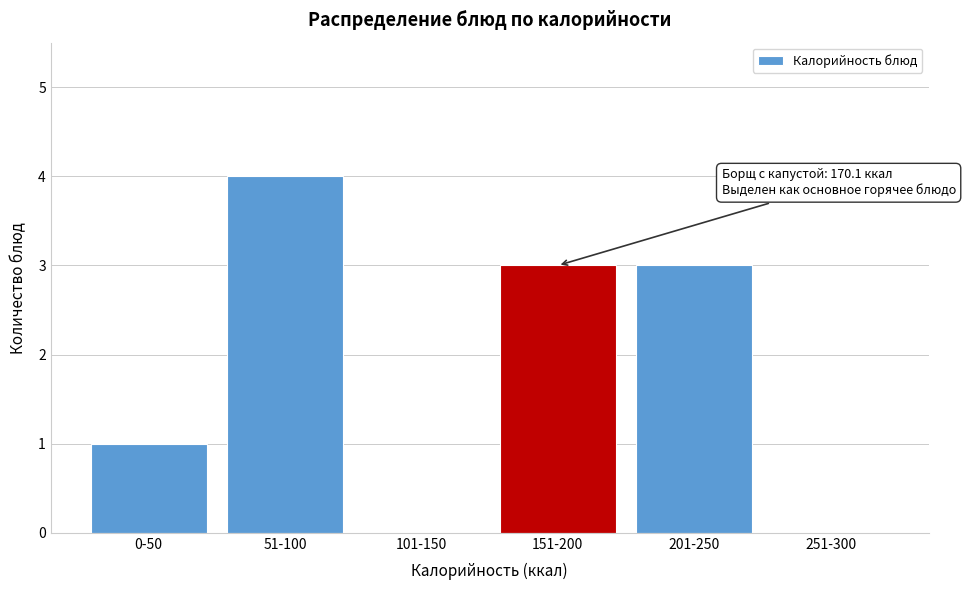

Reading left to right, transcribe all the data shown in this chart.

0-50=1	51-100=4	101-150=0	151-200=3	201-250=3	251-300=0